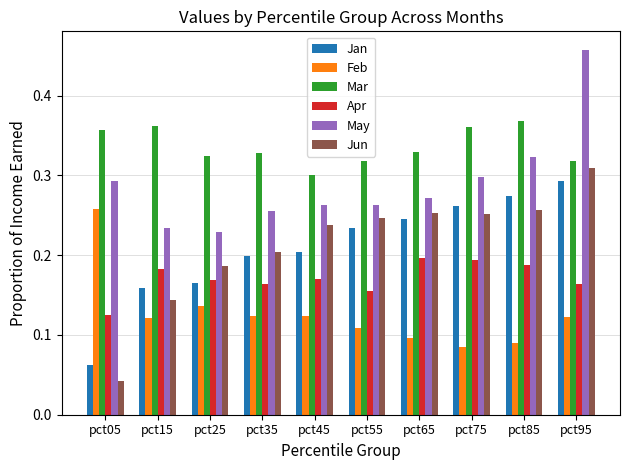

How many Apr values are between 0 and 1?

10